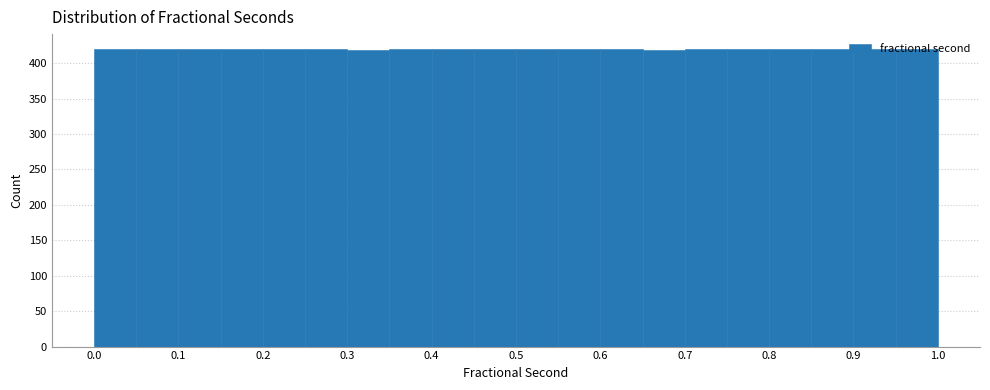

Reading left to right, transcribe this chart: for each bar, give the range it covers on the x-axis and its height. Neither the bar edges nor the heights are printed on the chart, so give them approximately, as read against the axes.

0.00 to 0.05: 420
0.05 to 0.10: 420
0.10 to 0.15: 420
0.15 to 0.20: 420
0.20 to 0.25: 420
0.25 to 0.30: 420
0.30 to 0.35: 420
0.35 to 0.40: 420
0.40 to 0.45: 420
0.45 to 0.50: 420
0.50 to 0.55: 420
0.55 to 0.60: 420
0.60 to 0.65: 420
0.65 to 0.70: 420
0.70 to 0.75: 420
0.75 to 0.80: 420
0.80 to 0.85: 420
0.85 to 0.90: 420
0.90 to 0.95: 420
0.95 to 1.00: 420